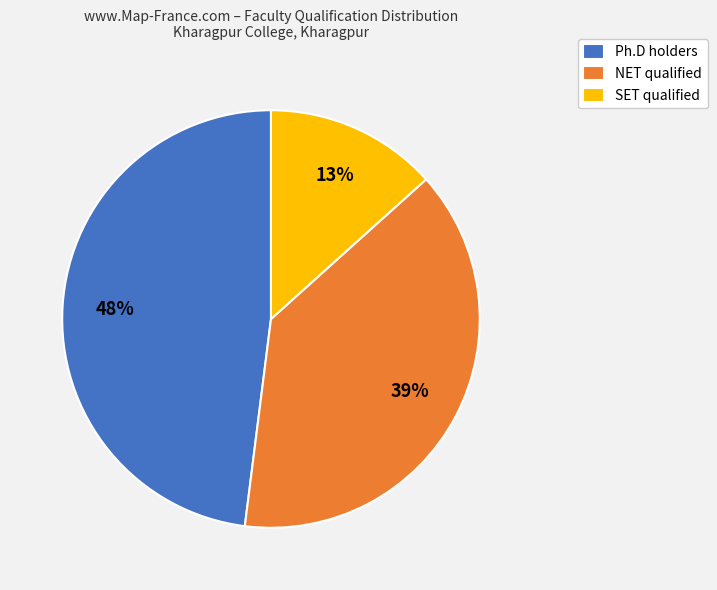

True or false: SET accounts for 13% of the total.

True